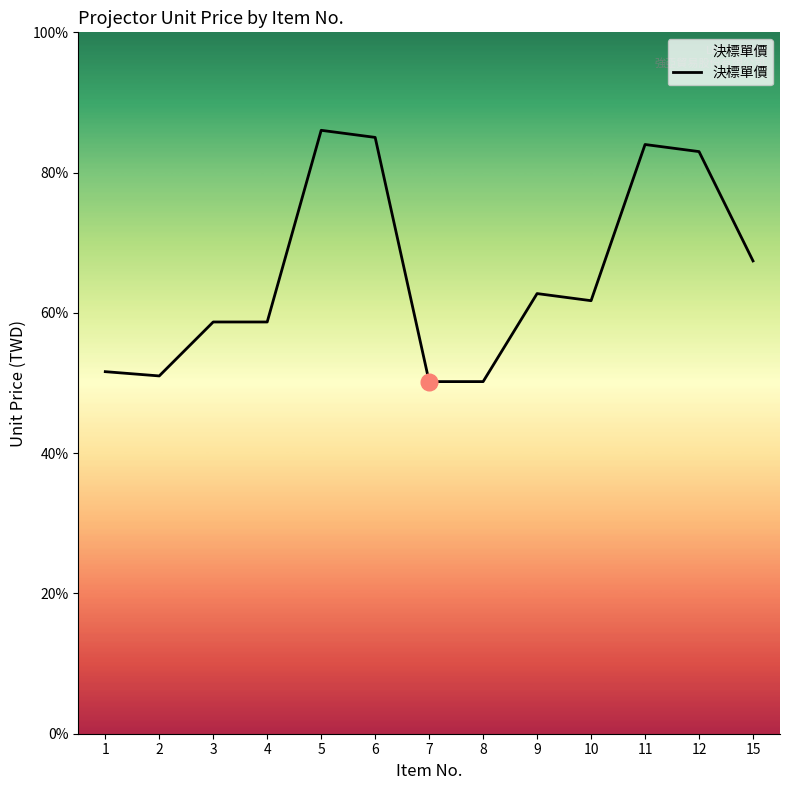

Does the chart display data point markers on the line(s)?

No